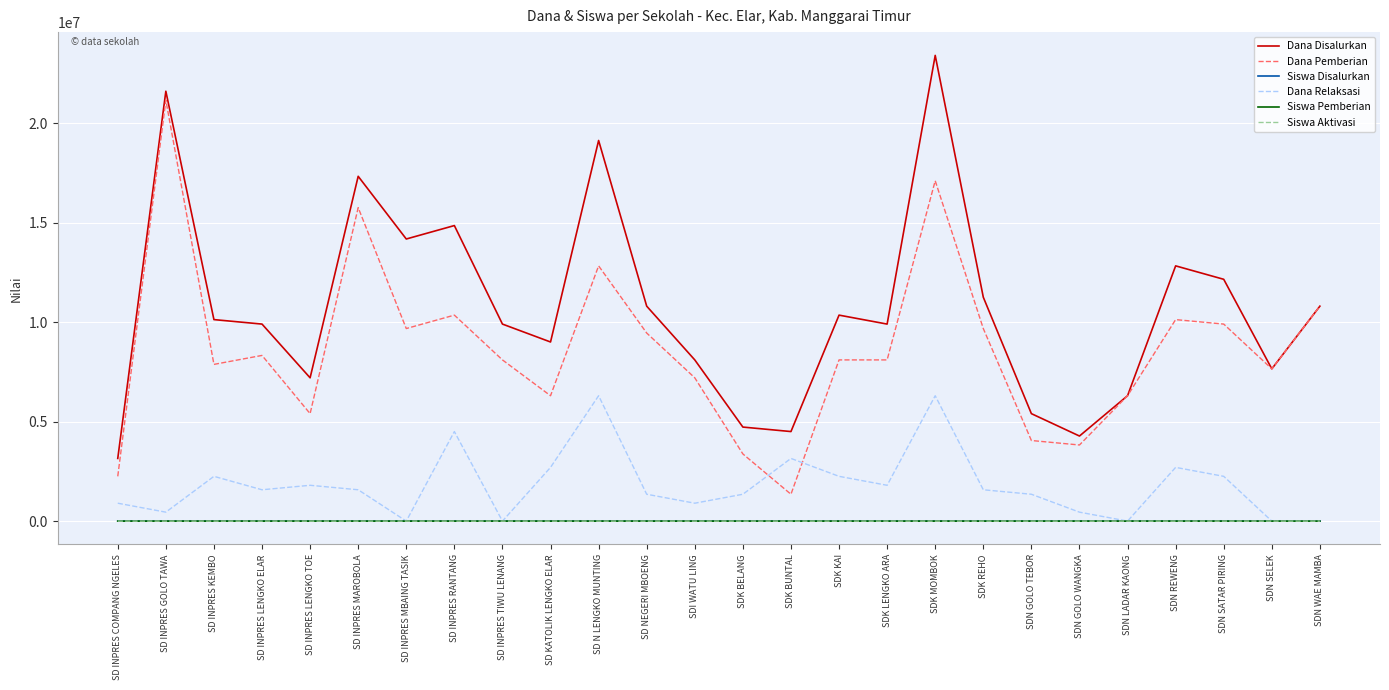

At how many categories does at least one series exceed 2168136?

26